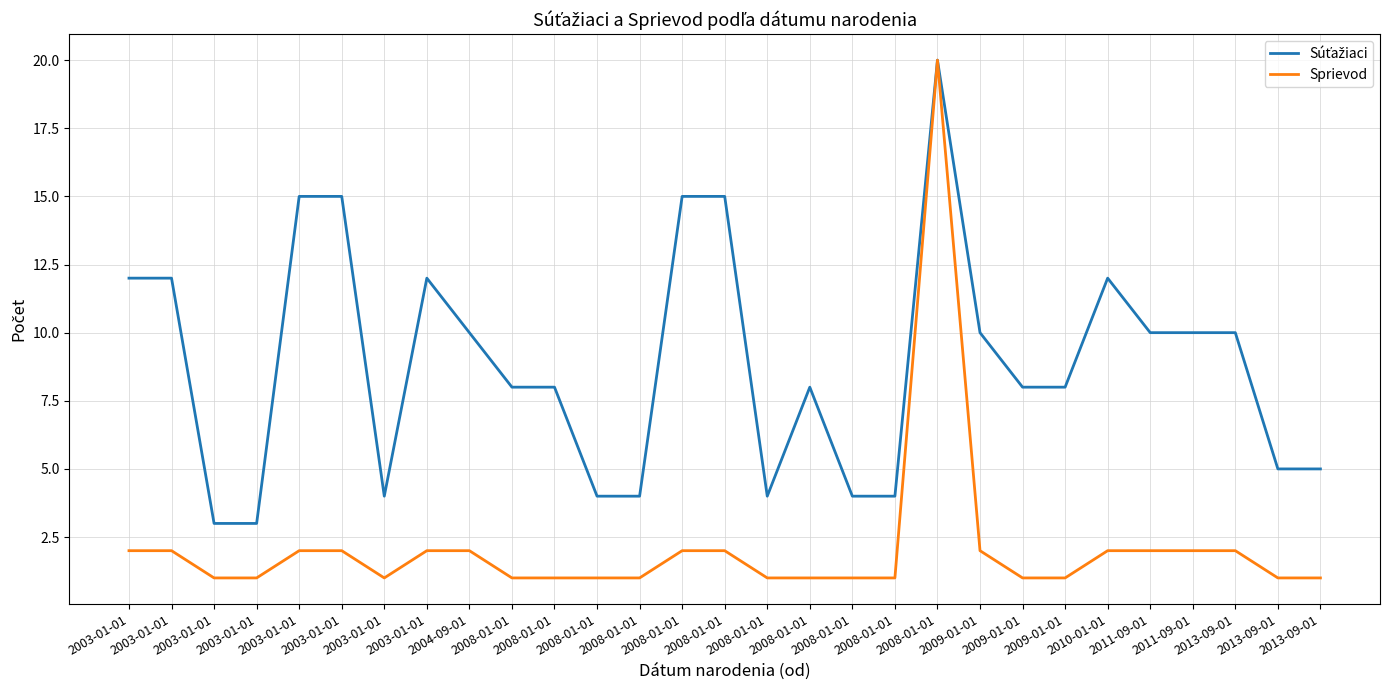

At which category does the chart reach its minimum across all series?

2003-01-01